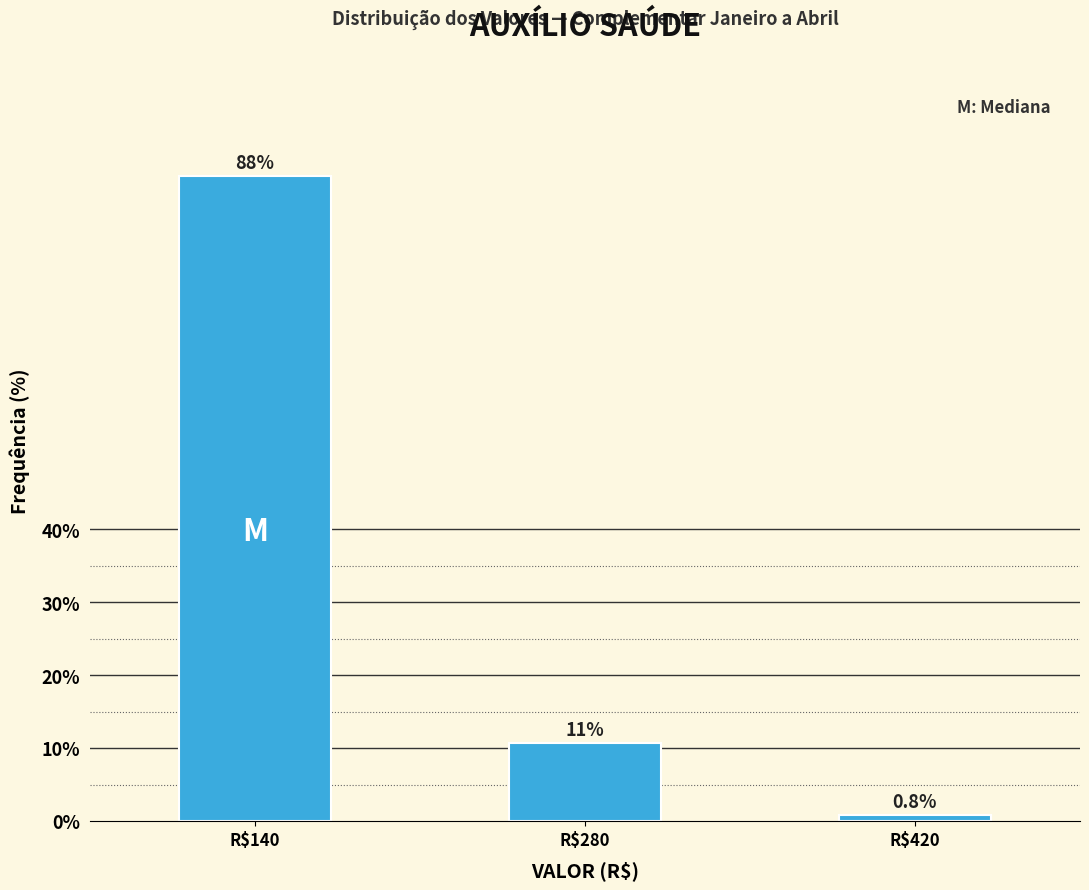

Reading left to right, what are all the values shown in this chart?

88.4	10.7	0.8